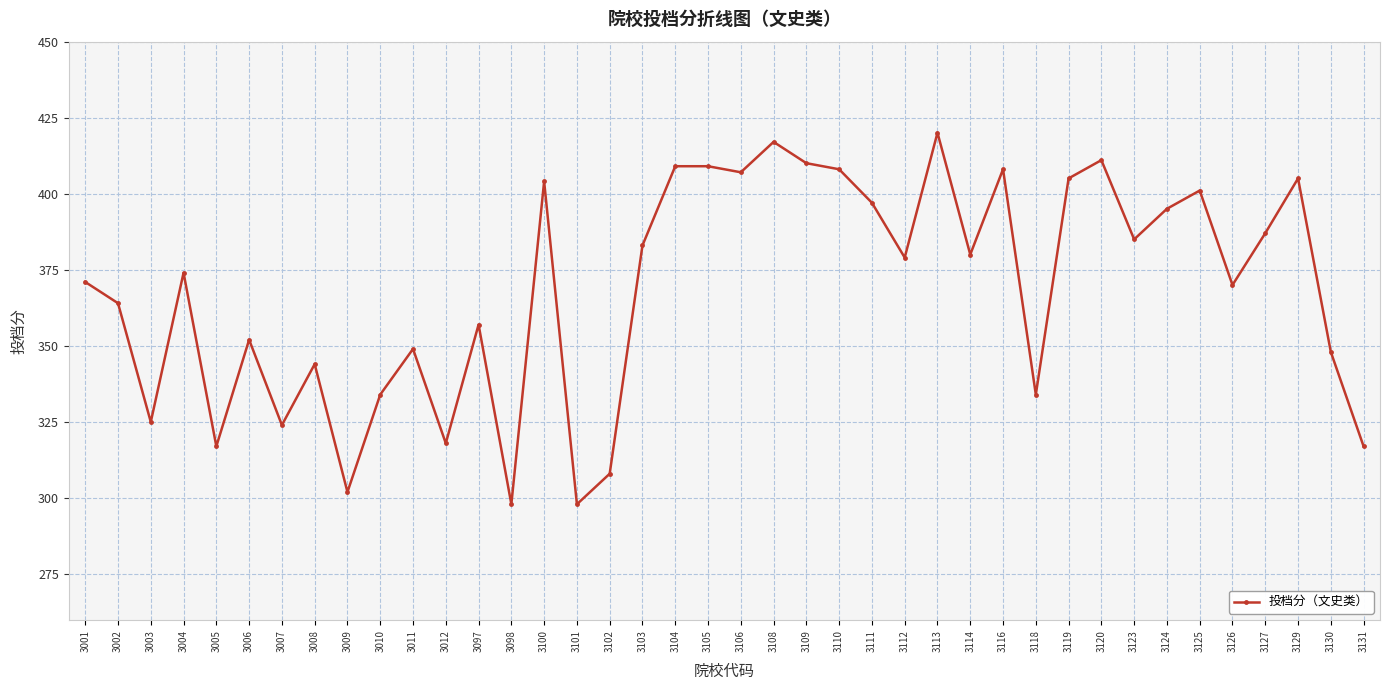

True or false: there are more than 1 points higher than both neighbors.

True